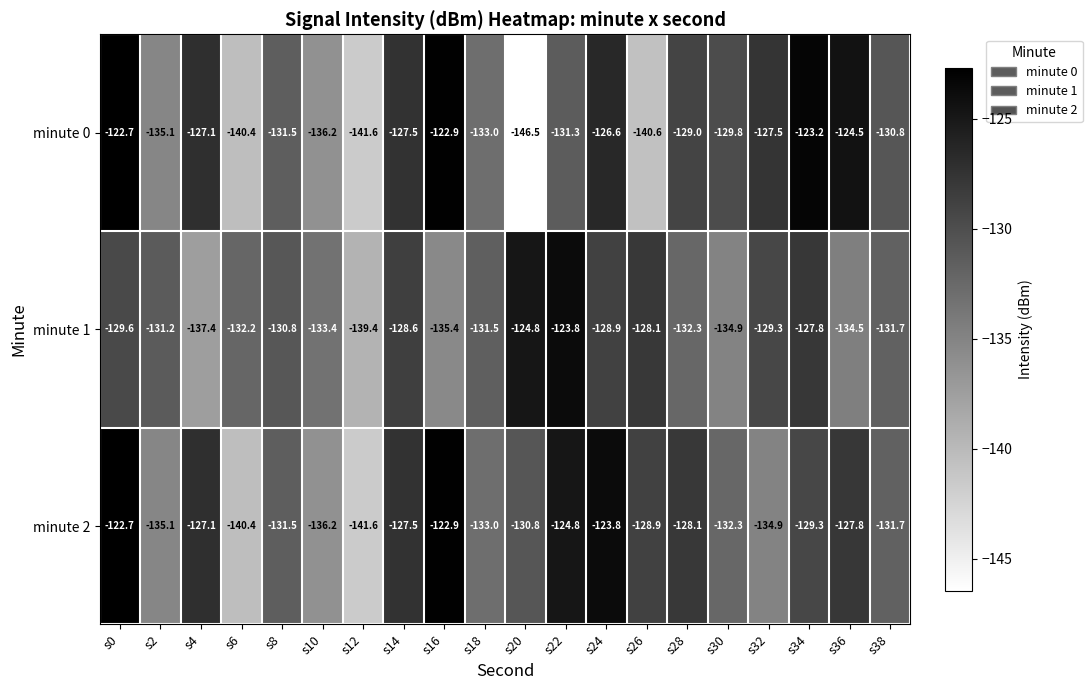

Is the value of minute 0 at s24 greater than the value of minute 1 at s32?

Yes